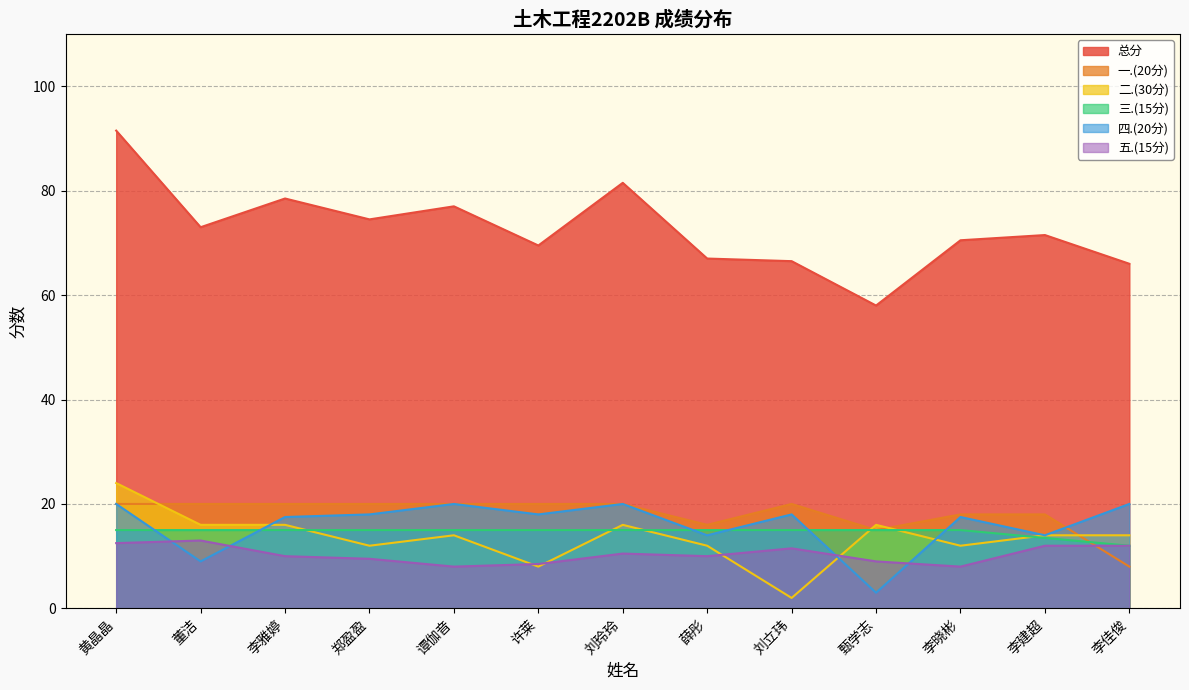

Rank the series by their maximum value, from highest to lowest.

总分, 二.(30分), 一.(20分), 四.(20分), 三.(15分), 五.(15分)